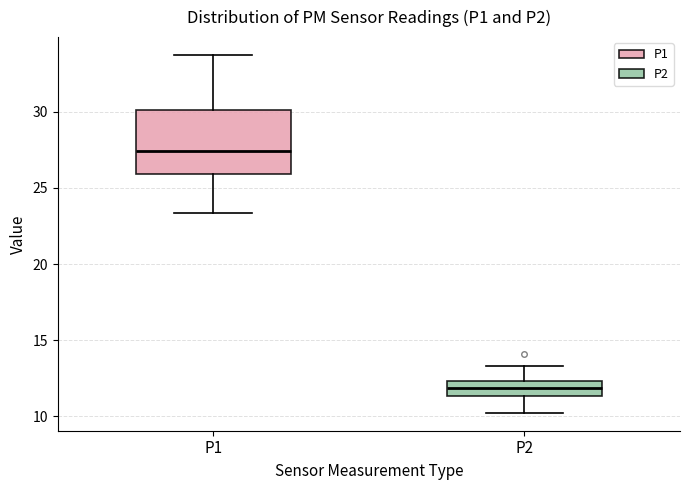

Reading left to right, transcribe this box plot: for each box, give where its median line is, the range the box spans, and where its two whiskers end, as read against the y-axis. The values are not printed on the chart, so give them approximately, as read against the axis.

P1: median 27.5, box 26.0 to 30.0, whiskers 23.5 to 33.5
P2: median 12.0, box 11.5 to 12.5, whiskers 10.0 to 13.5